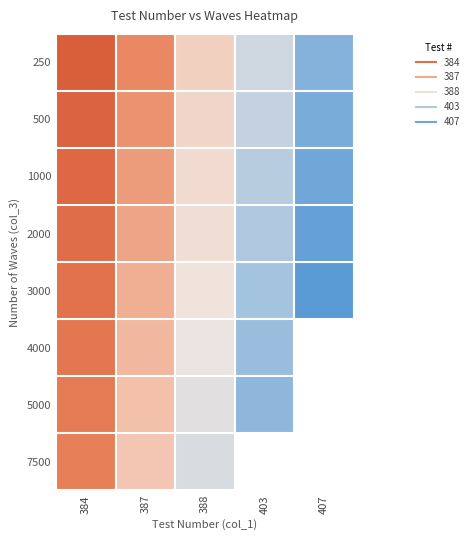

Which category has the lowest value across all series?

384